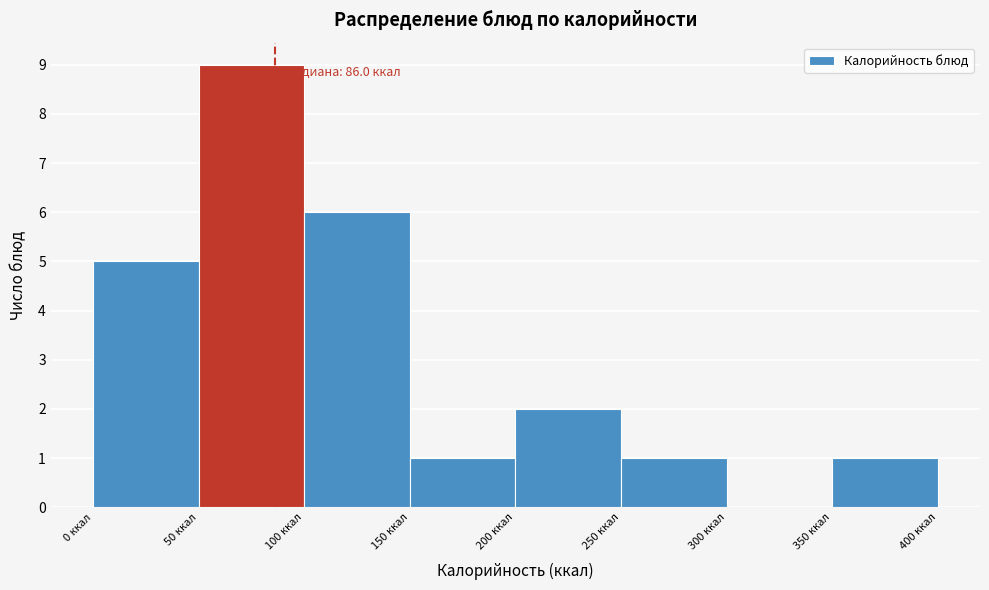

Which range on the x-axis has the tallest bar?

50 to 100